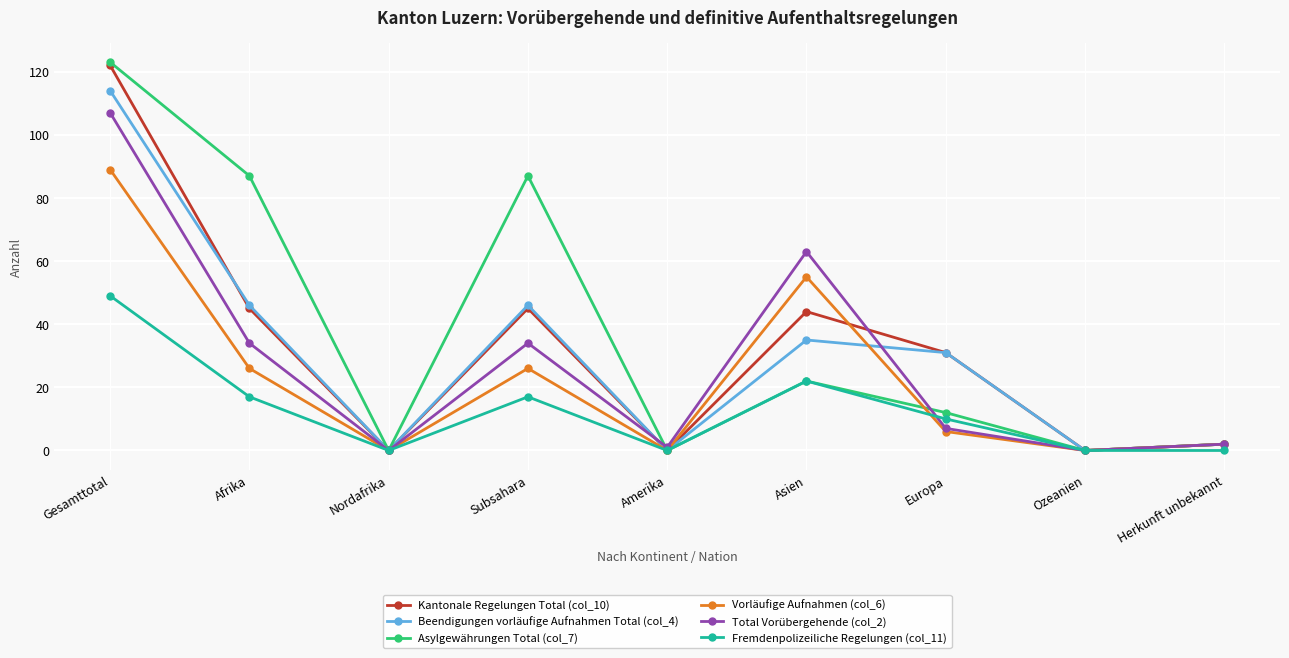

How many data points does each series have?

9